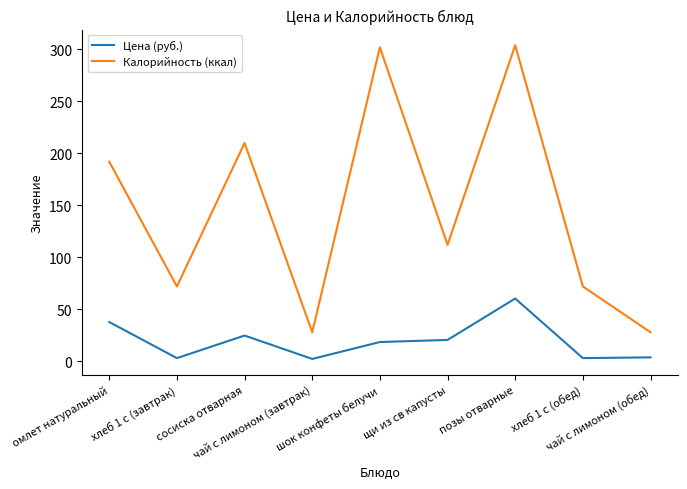

What position from the left is чай с лимоном (завтрак)?

4